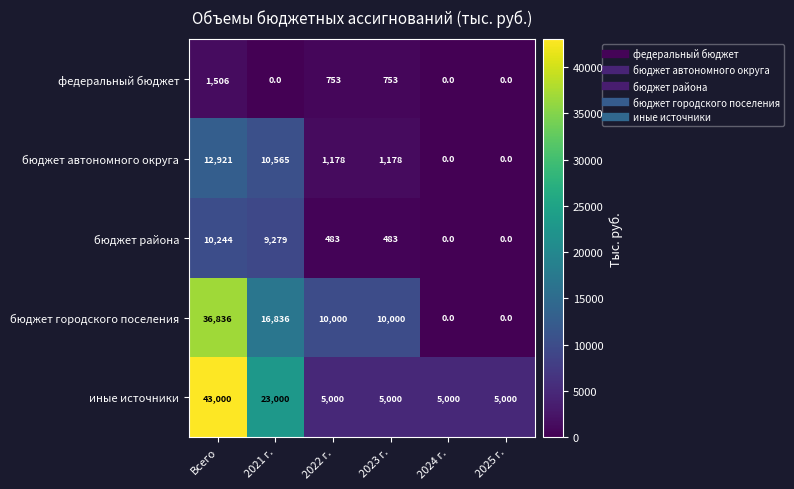

How many categories are shown in the chart?

6